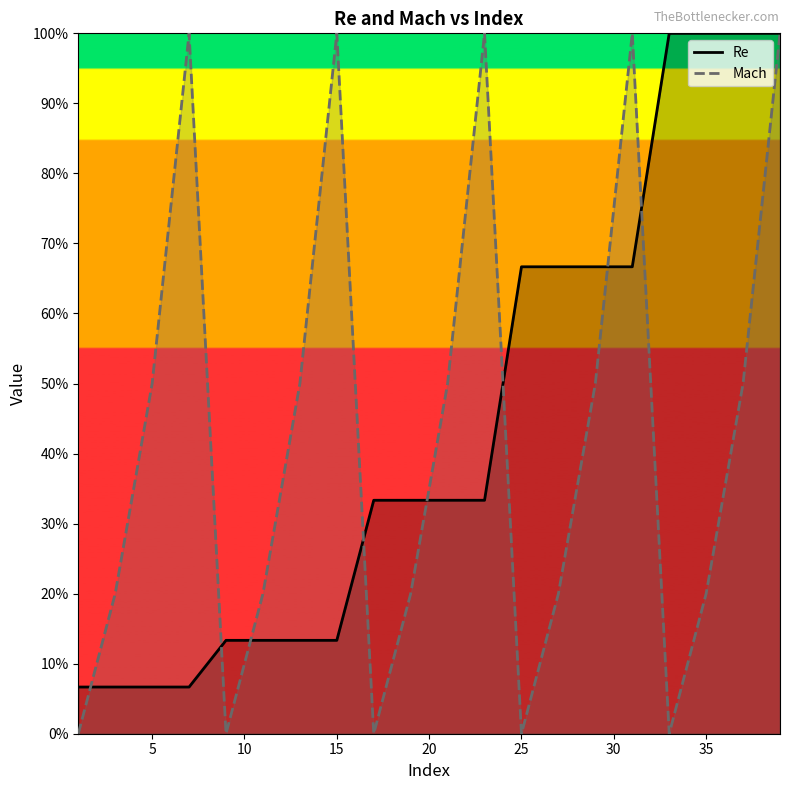

Does the chart display data point markers on the line(s)?

No